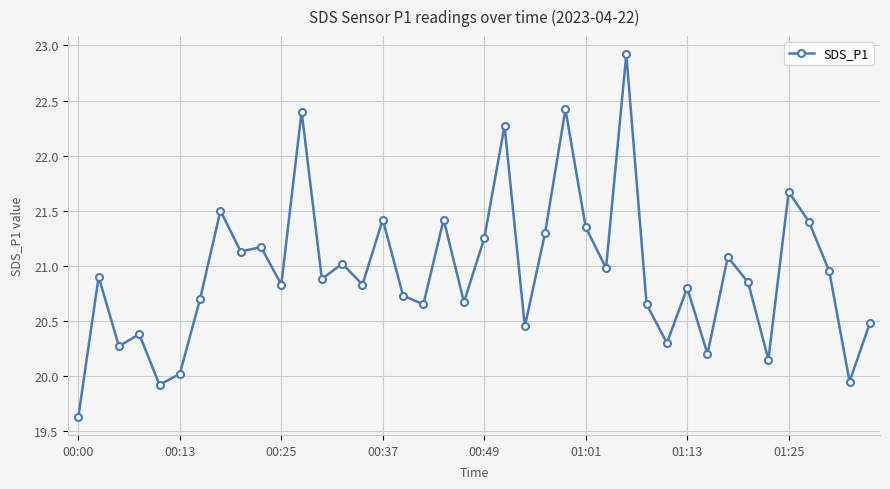

What is the difference between the second highest and minimum values?

2.8